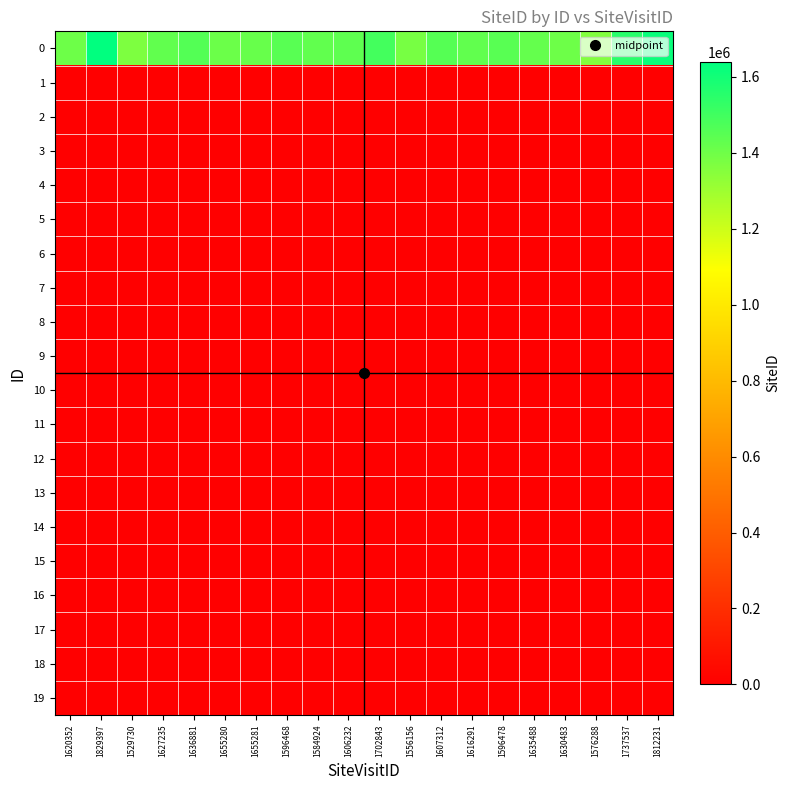

Rank the series at 1737537 from highest to lowest value.

0, 1, 2, 3, 4, 5, 6, 7, 8, 9, 10, 11, 12, 13, 14, 15, 16, 17, 18, 19